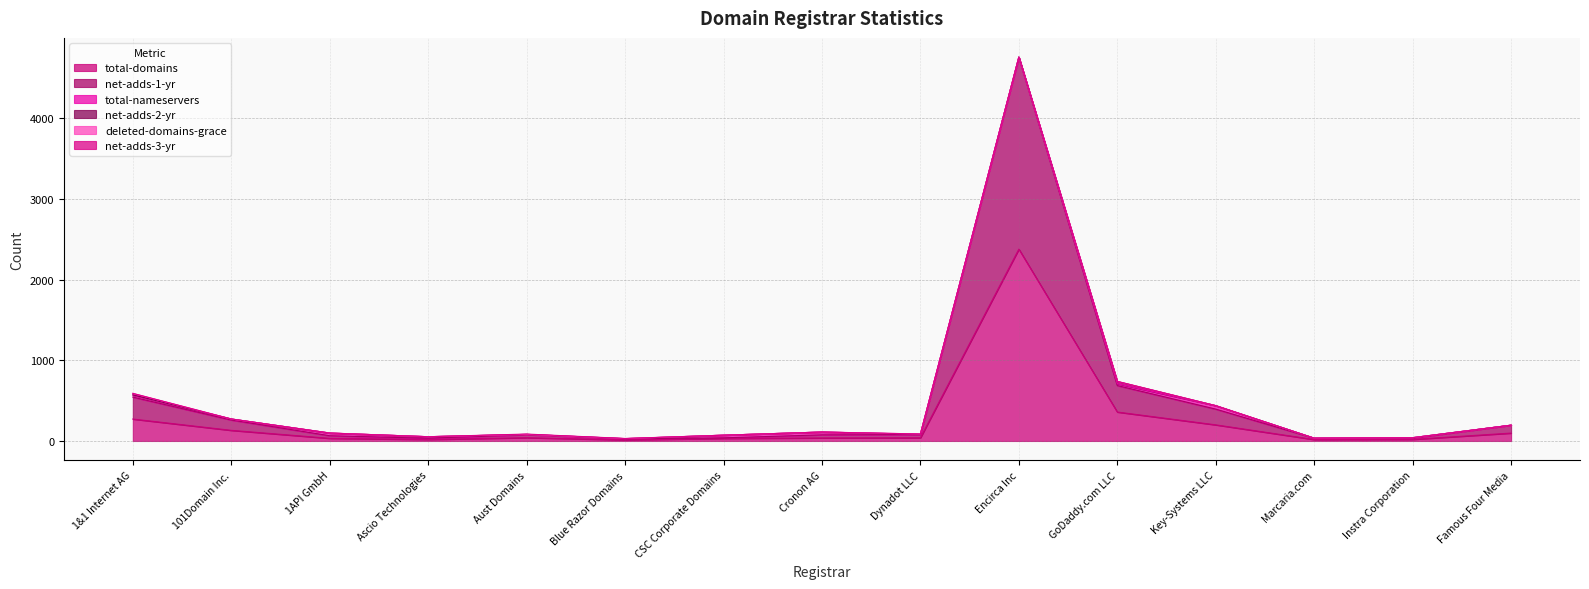

What is the difference between the highest and lowest values at Encirca Inc?

2378